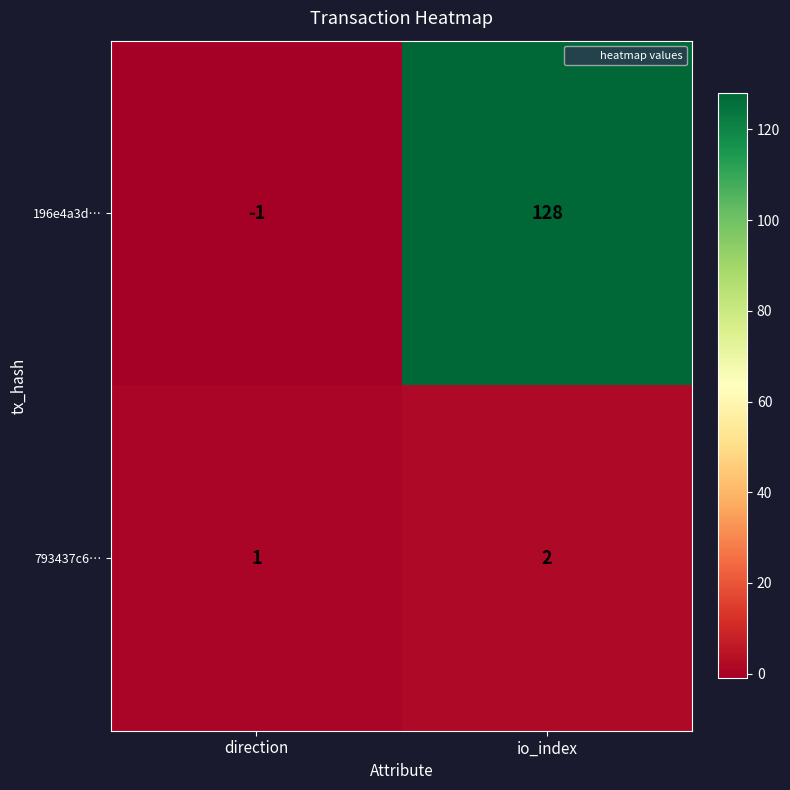

Which series has the largest range (max minus min)?

196e4a3d…